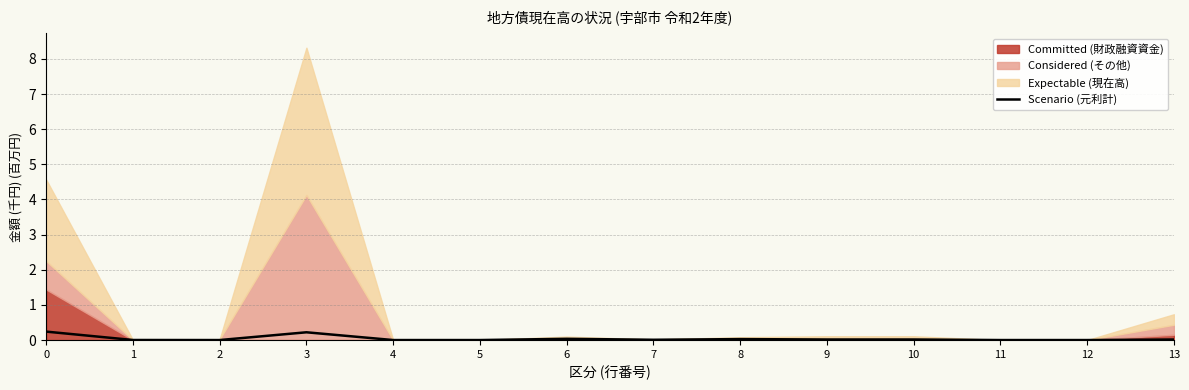

The Scenario (元利計) series shows 0.0 at 6. True or false?

True